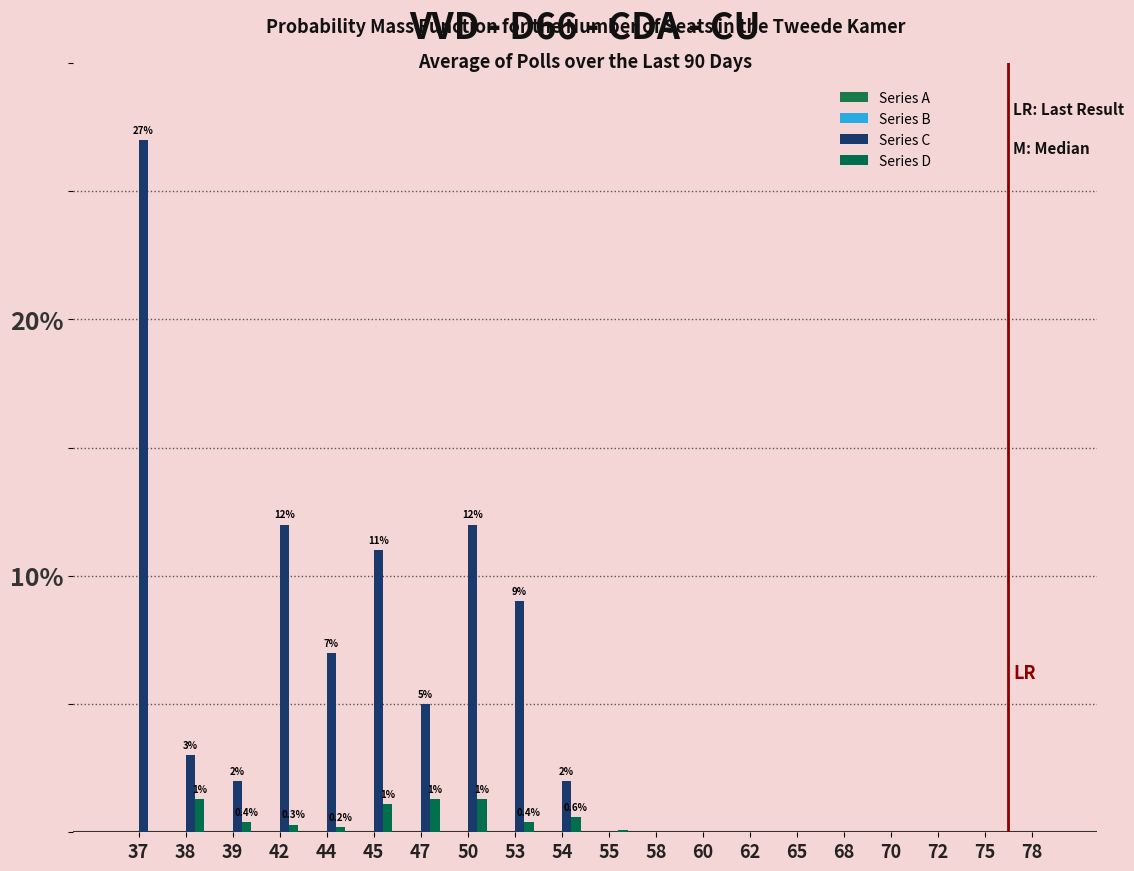

How many bars are there in total?

80